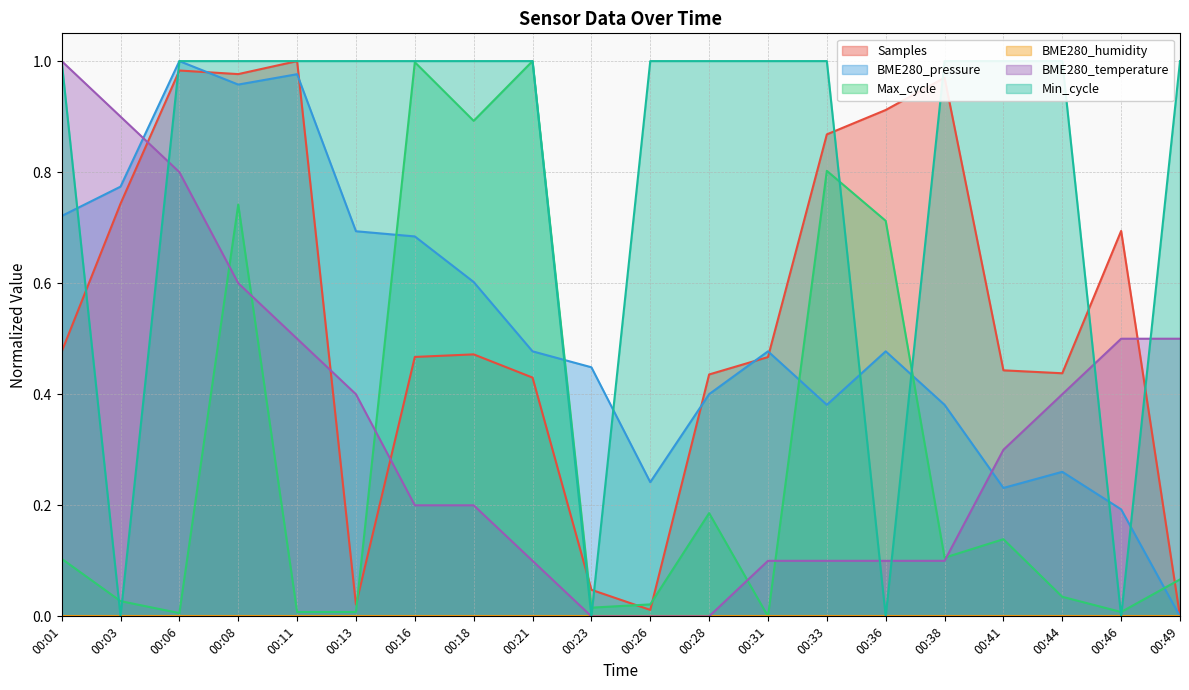

Which category has the lowest value in the BME280_pressure series?

00:49